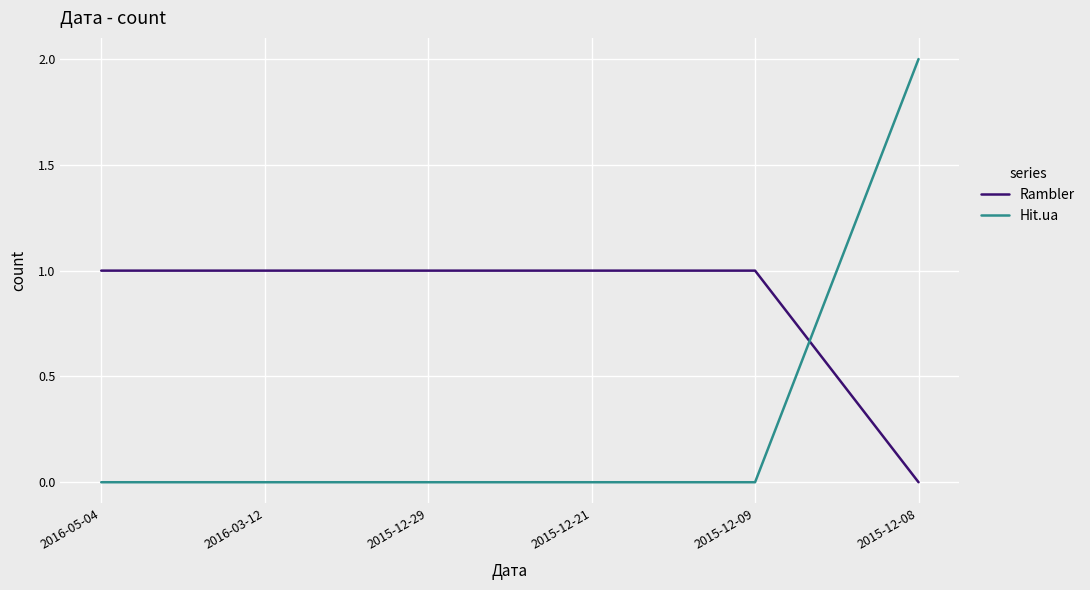

What is the sum of all Hit.ua values?

2